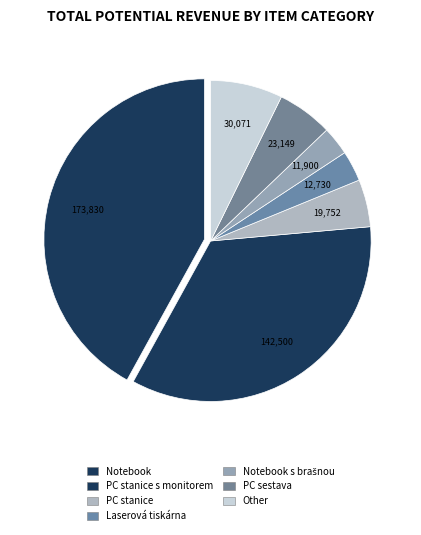

Is there a majority slice in this chart?

No